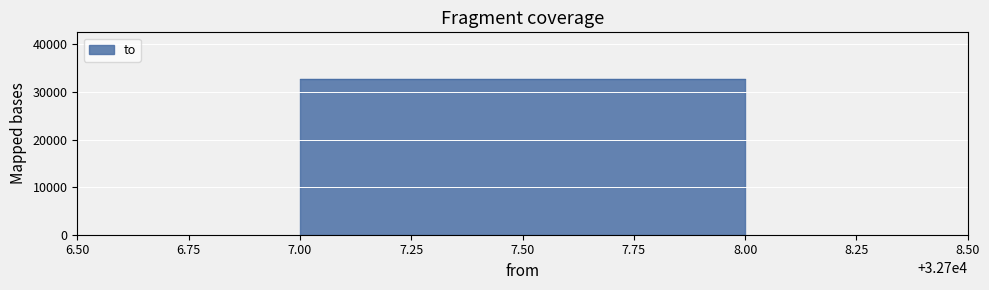

What is the greatest value displayed?

32708